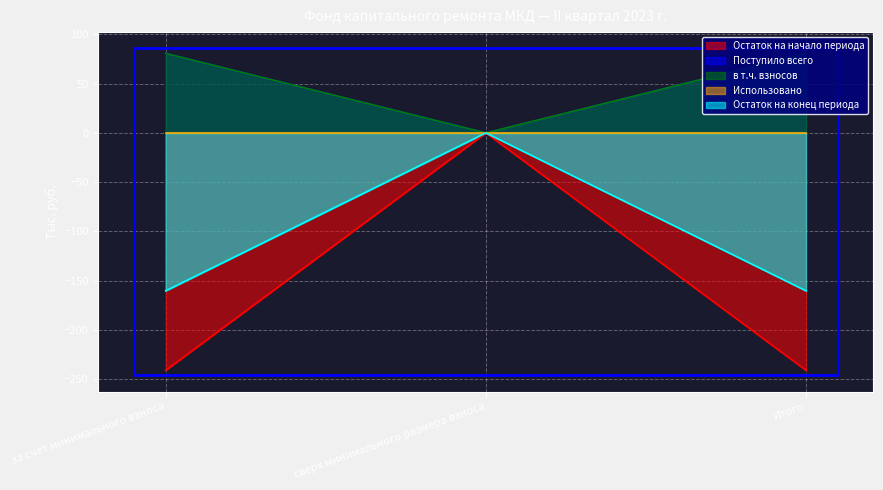

What is the label of the 2nd point from the left?

сверх минимального размера взноса